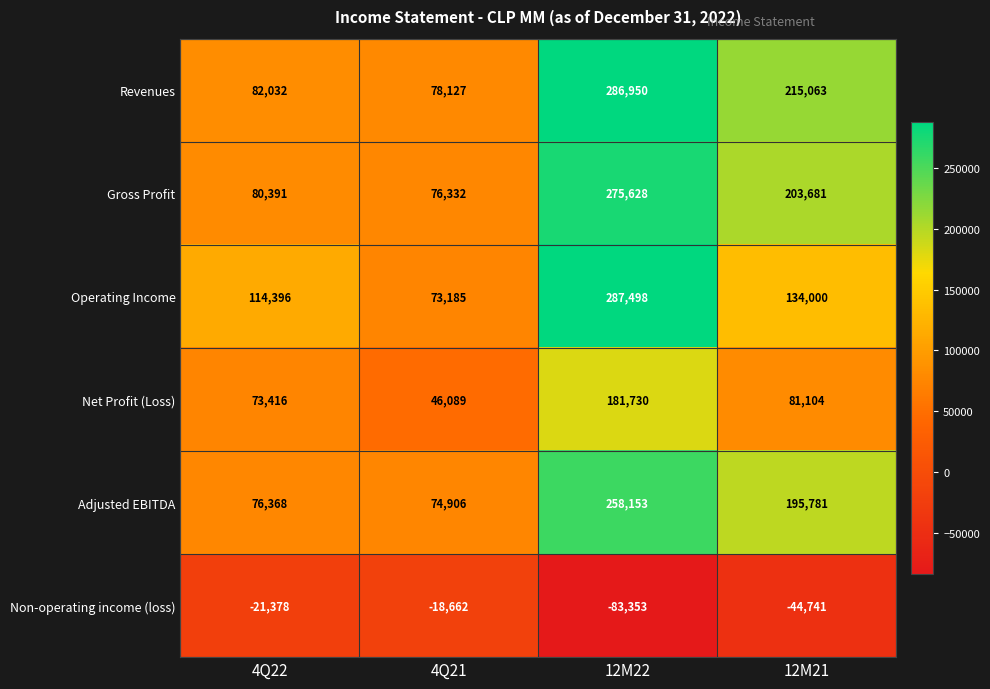

Rank the series at 12M21 from lowest to highest value.

Non-operating income (loss), Net Profit (Loss), Operating Income, Adjusted EBITDA, Gross Profit, Revenues